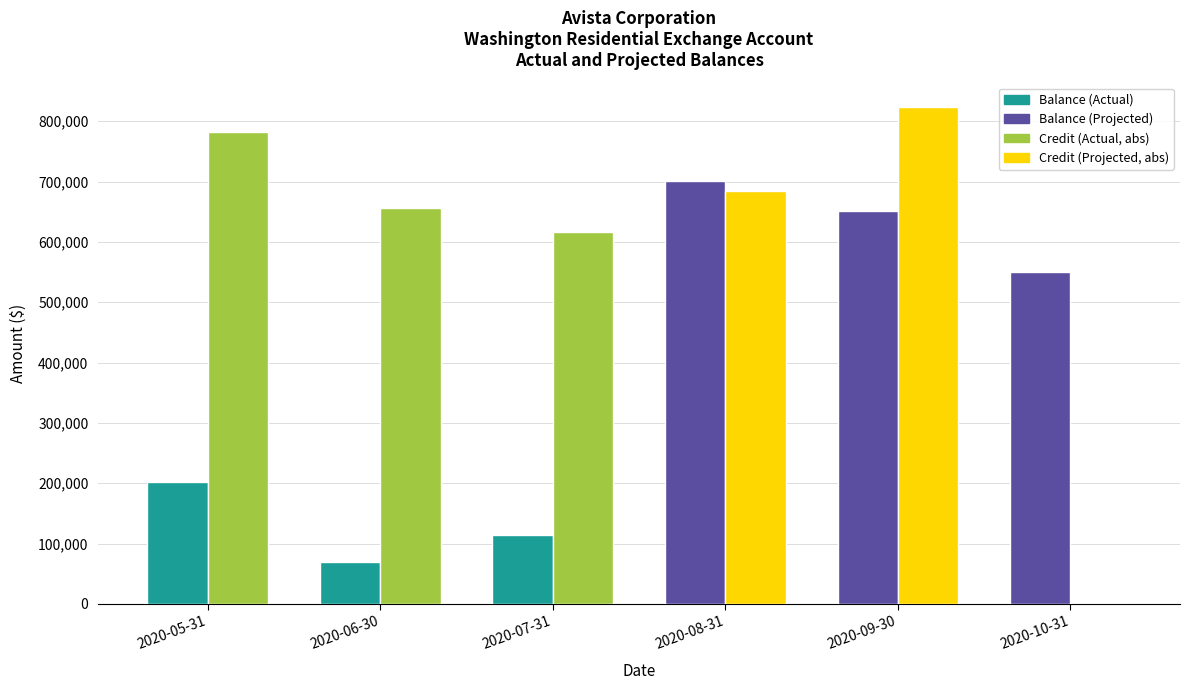

Which label corresponds to the largest value in the chart?

2020-09-30